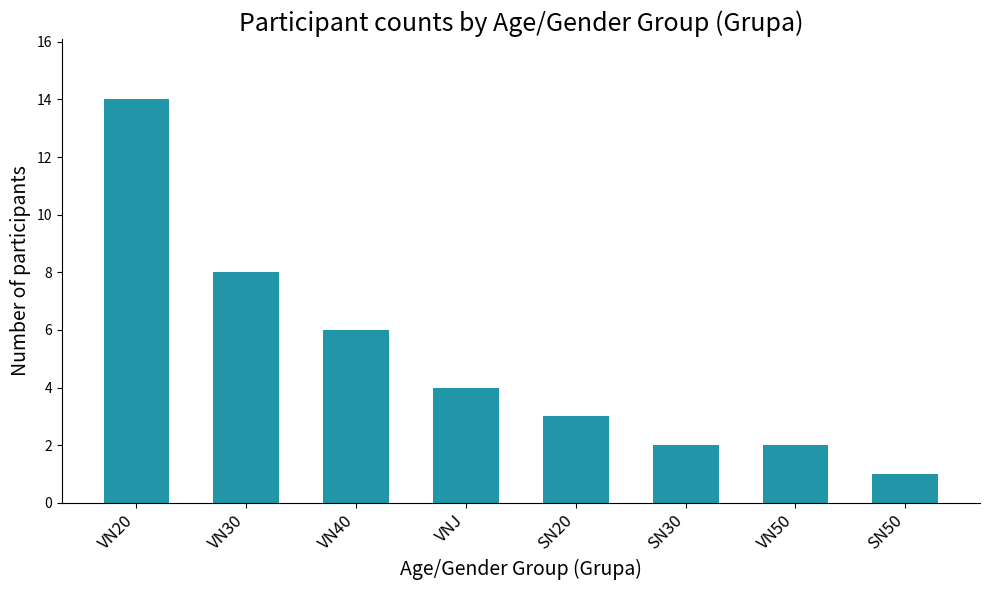

What is the change in value from VN30 to SN50?

-7